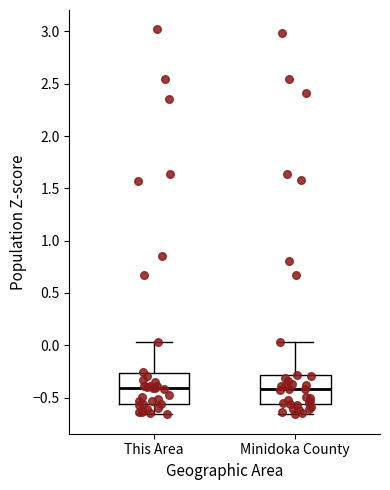

Reading left to right, transcribe this box plot: for each box, give where its median line is, the range the box spans, and where its two whiskers end, as read against the y-axis. The values are not printed on the chart, so give them approximately, as read against the axis.

This Area: median -0.40, box -0.55 to -0.25, whiskers -0.65 to 0.05
Minidoka County: median -0.40, box -0.55 to -0.30, whiskers -0.65 to 0.05